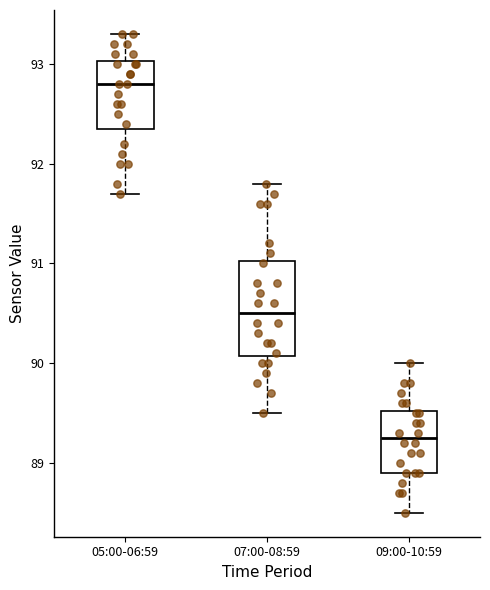

Comparing the boxes themselves (not the whiskers), which one is the tallest?

07:00-08:59